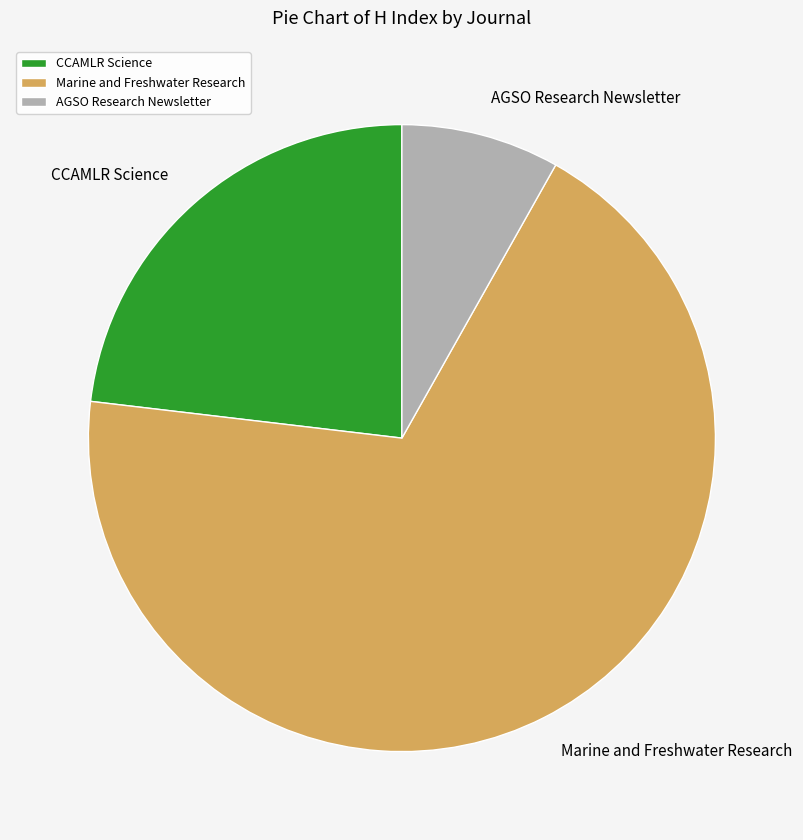

Rank the categories by value from lowest to highest.

AGSO Research Newsletter, CCAMLR Science, Marine and Freshwater Research